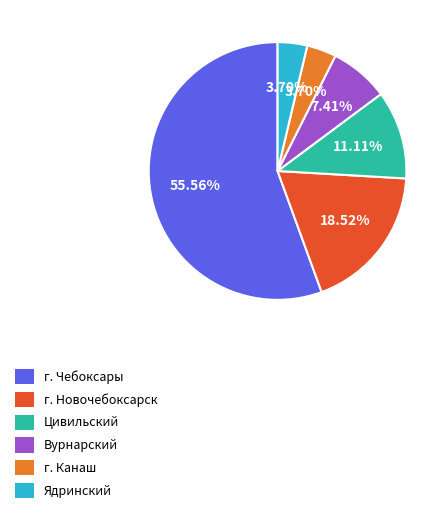

Does any single category account for the majority?

Yes